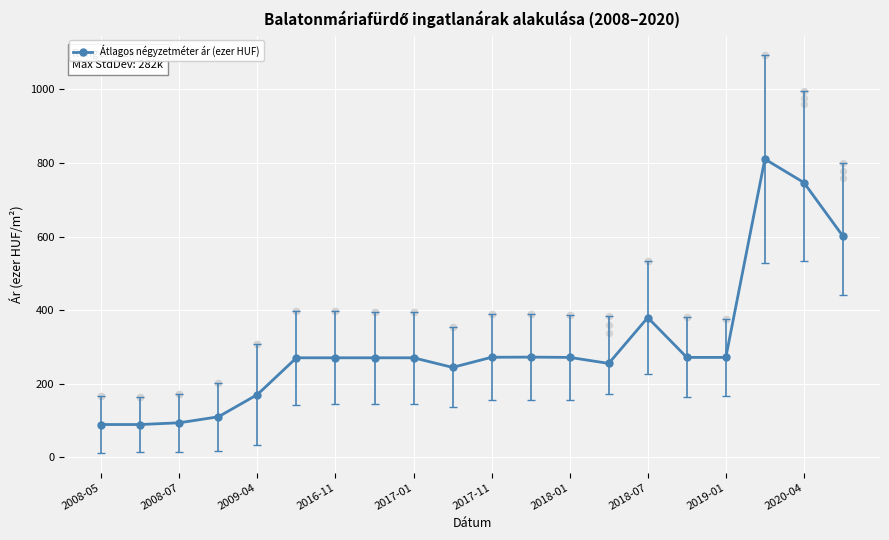

Where is Átlagos négyzetméter ár (ezer HUF) nearest to the value 450?

2018-07